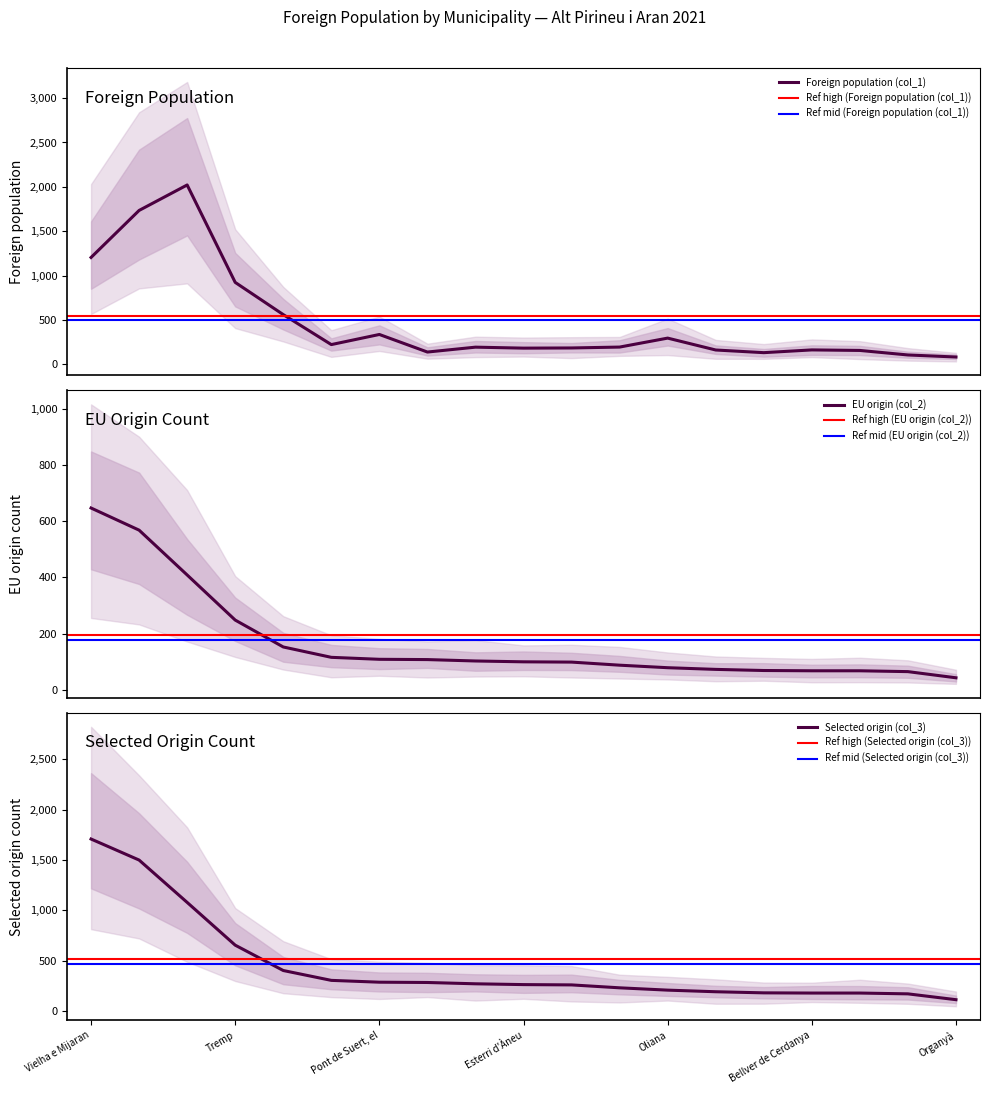

What are all the series names shown in the legend?

Foreign population (col_1), EU origin (col_2), Selected origin (col_3)